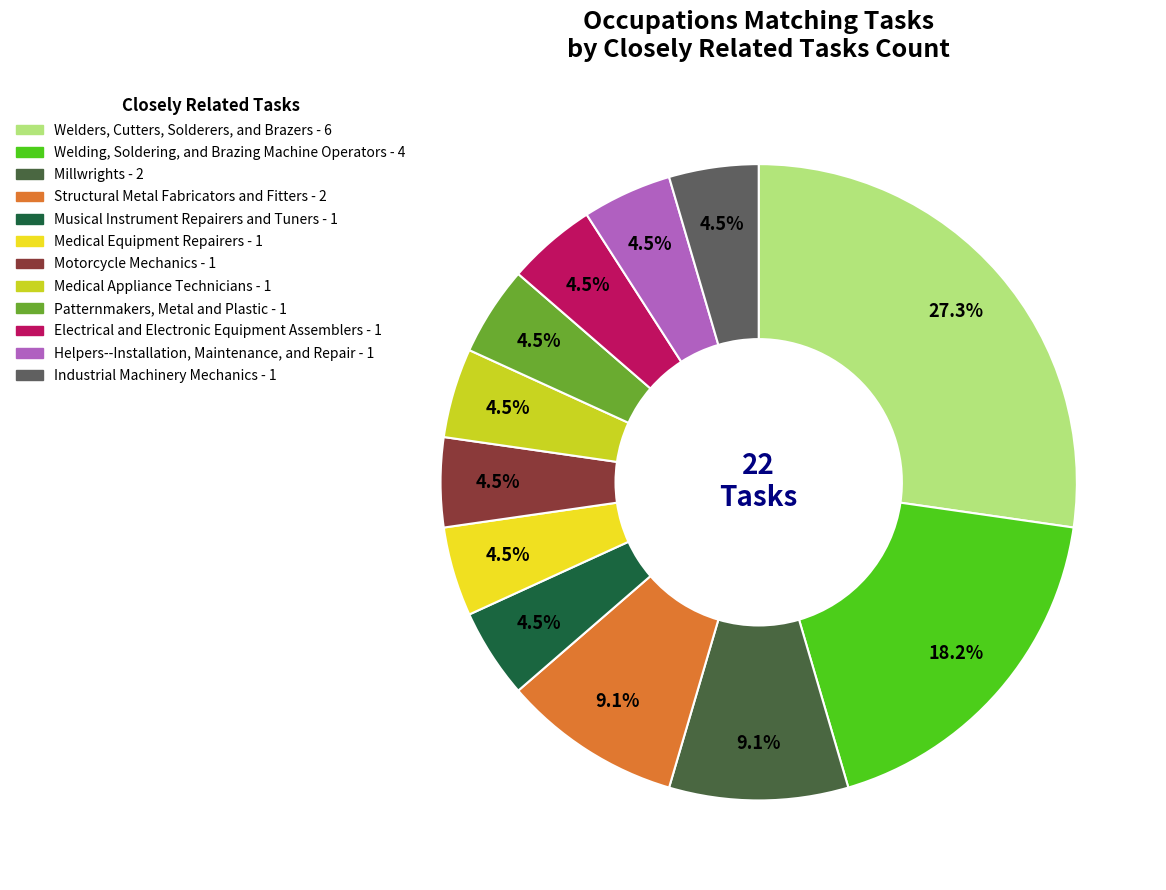

How many segments does this pie chart have?

12